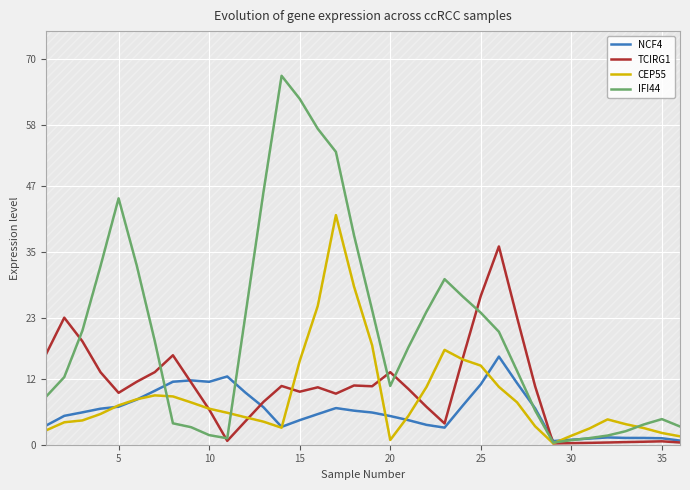

True or false: TCIRG1 and NCF4 intersect in this chart.

True